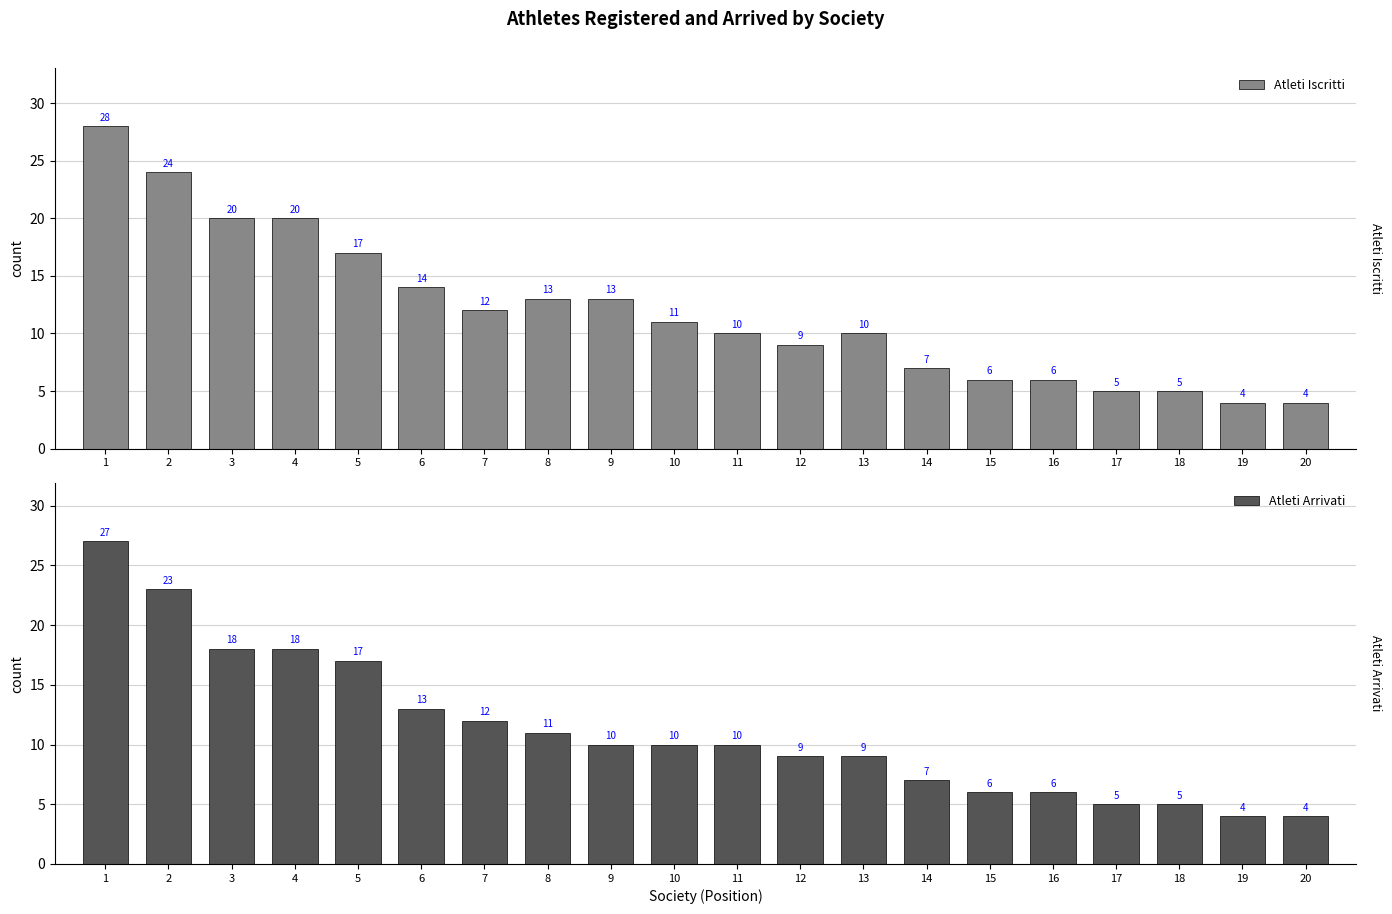

What is the difference between the maximum and minimum values in the Atleti Arrivati series?

23